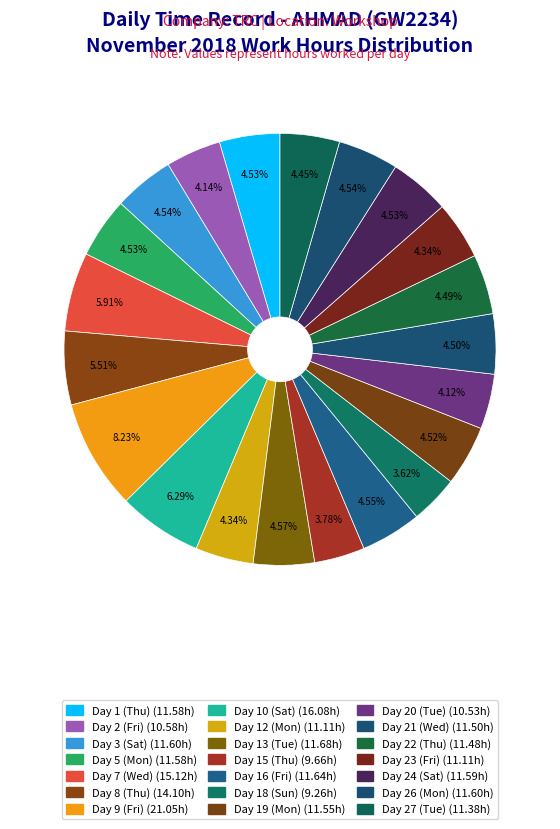

How many segments does this pie chart have?

21